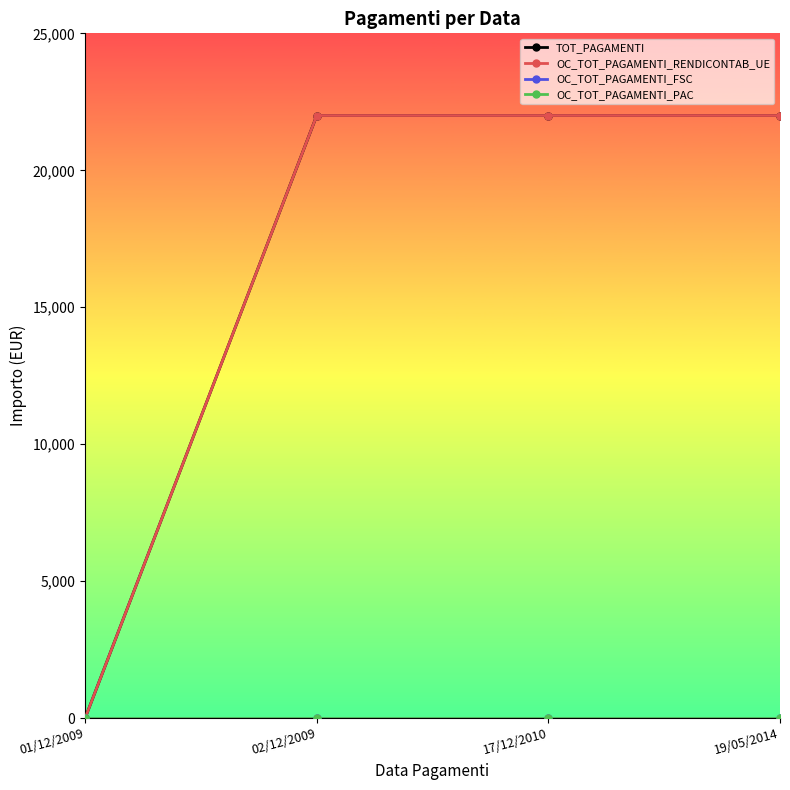

Does the chart have visible grid lines?

No